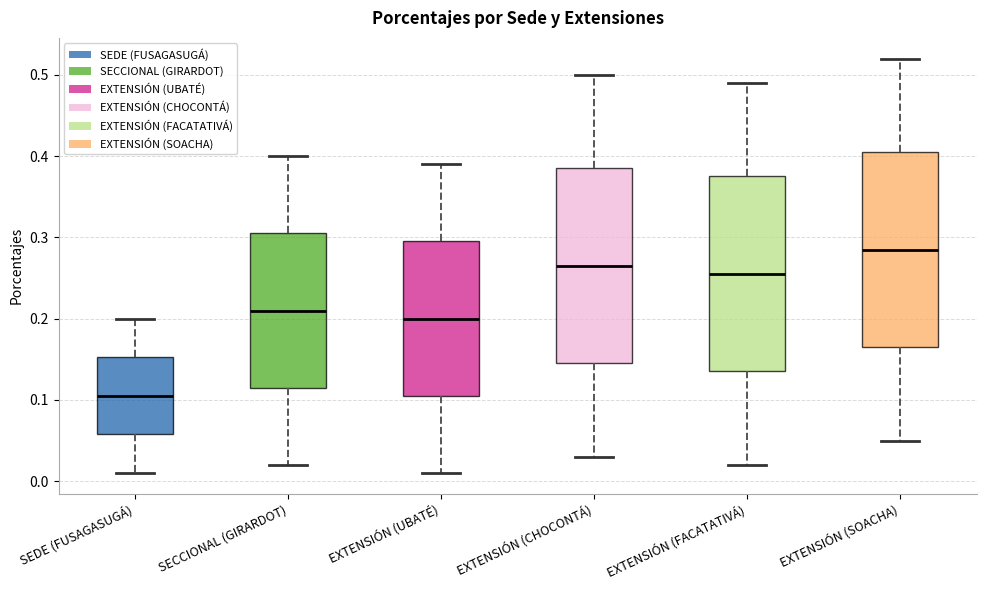

Reading left to right, read every box against the y-axis: the position of its median line, the range the box covers, and the ends of its whiskers. The values are not printed on the chart, so give them approximately, as read against the axis.

SEDE (FUSAGASUGÁ): median 0.11, box 0.06 to 0.15, whiskers 0.01 to 0.20
SECCIONAL (GIRARDOT): median 0.21, box 0.12 to 0.31, whiskers 0.02 to 0.40
EXTENSIÓN (UBATÉ): median 0.20, box 0.11 to 0.30, whiskers 0.01 to 0.39
EXTENSIÓN (CHOCONTÁ): median 0.27, box 0.15 to 0.39, whiskers 0.03 to 0.50
EXTENSIÓN (FACATATIVÁ): median 0.26, box 0.14 to 0.38, whiskers 0.02 to 0.49
EXTENSIÓN (SOACHA): median 0.29, box 0.17 to 0.41, whiskers 0.05 to 0.52